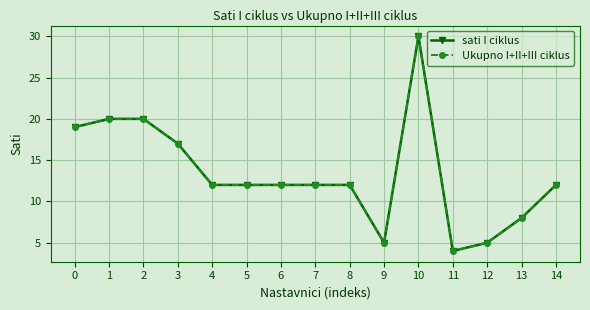

Which series has the largest range (max minus min)?

sati I ciklus